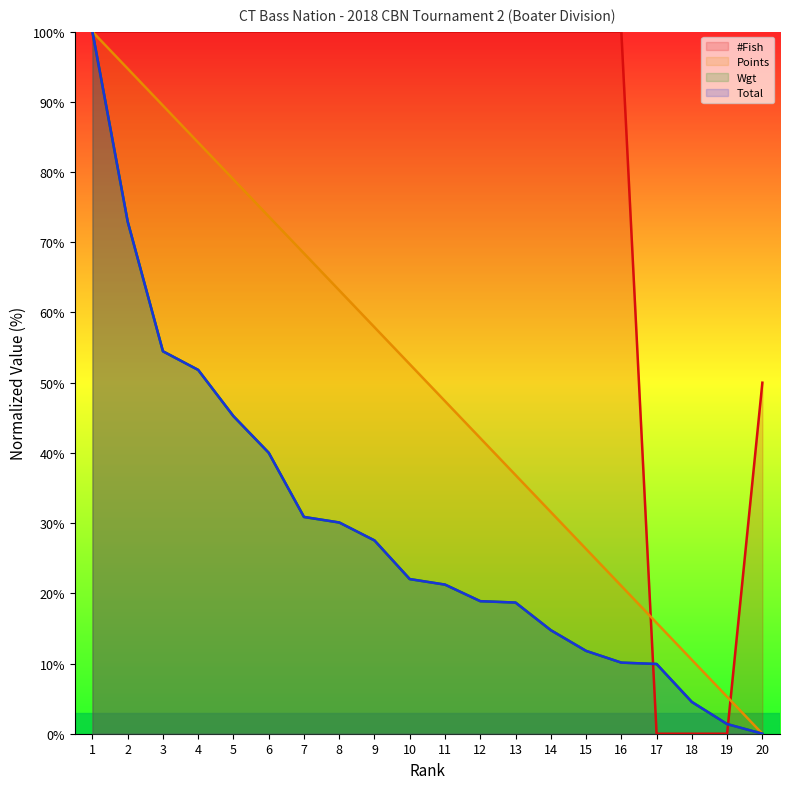

Between which two adjacent categories do Total and #Fish first intersect?

16 and 17